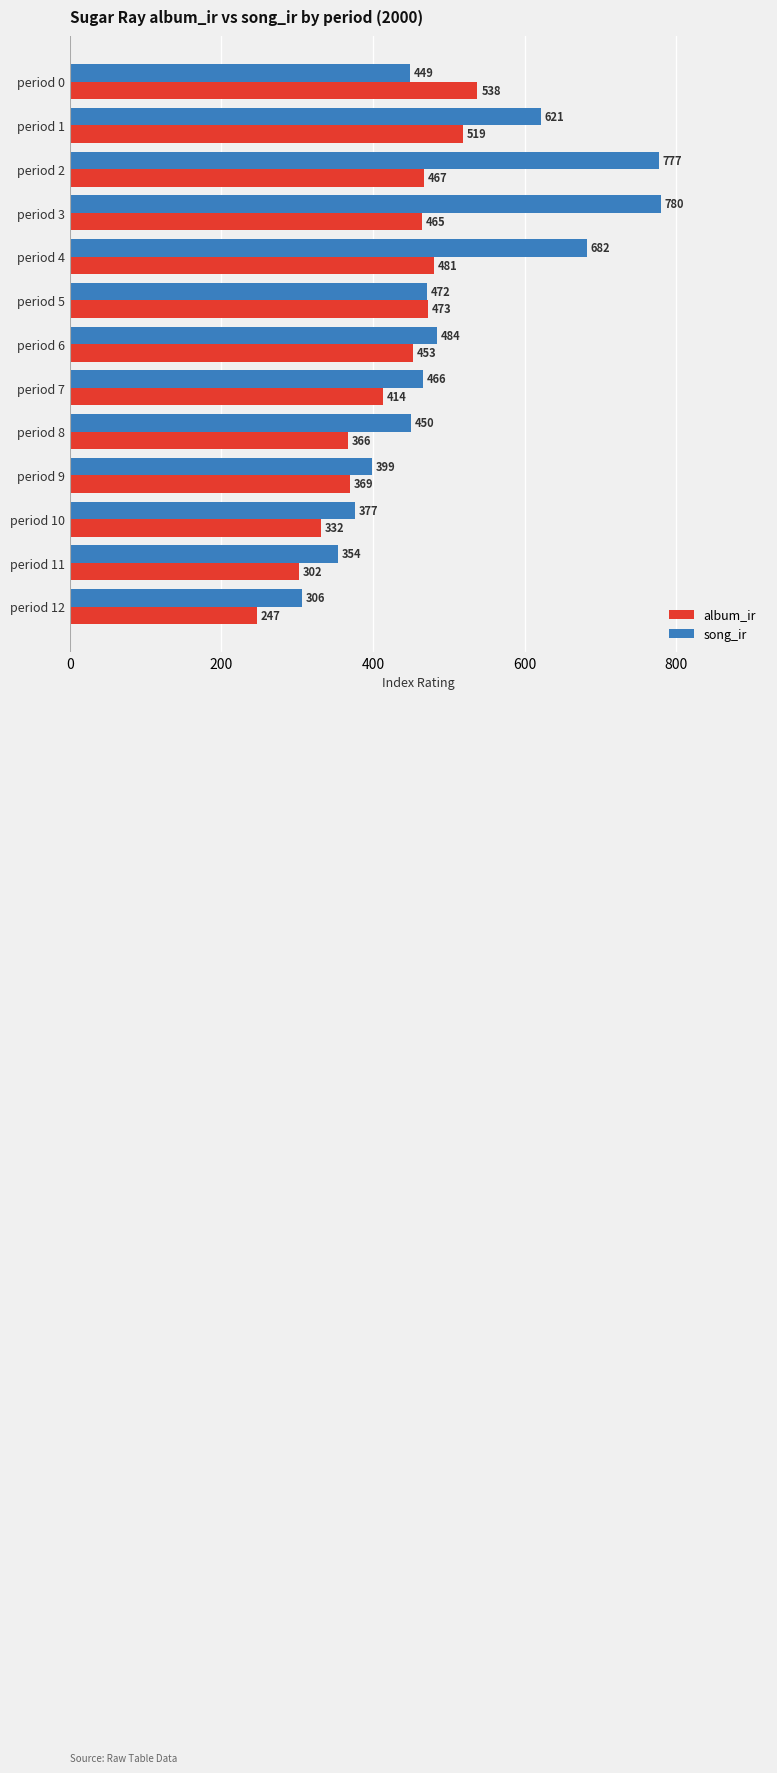

At how many categories does at least one series exceed 592?

4